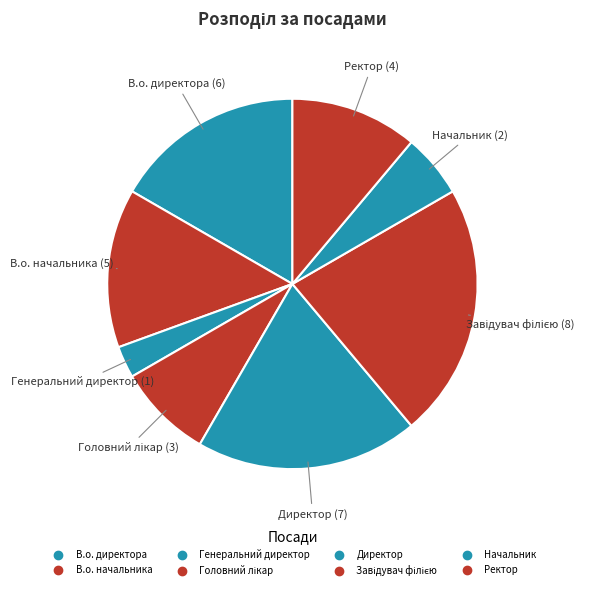

How many segments does this pie chart have?

8